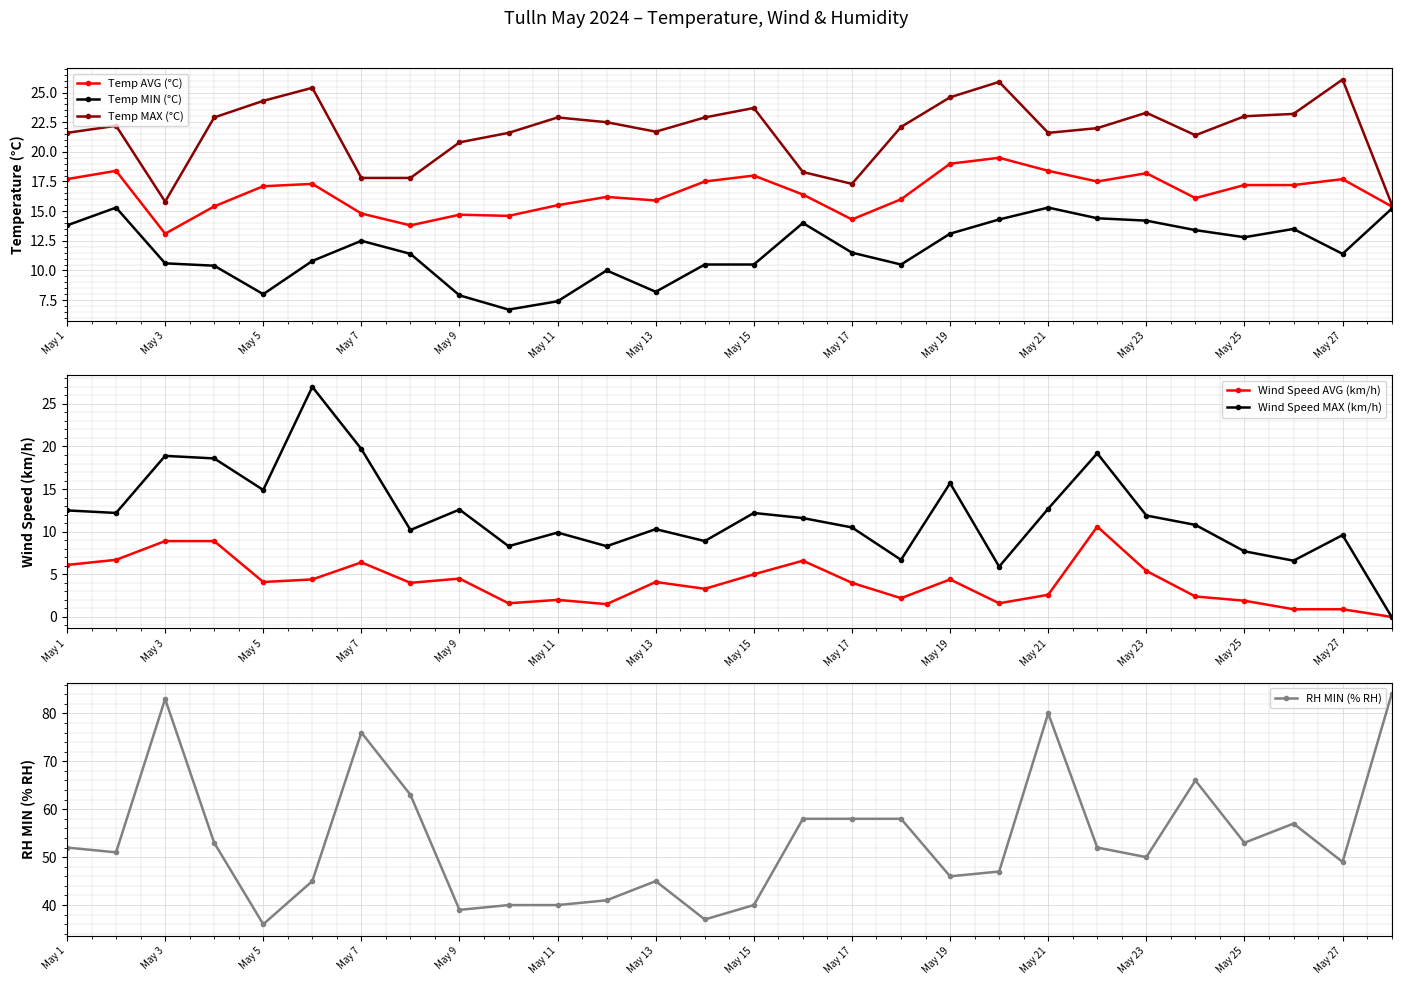

Is it true that Wind Speed MAX (km/h) equals 4.0 at May 25?

False